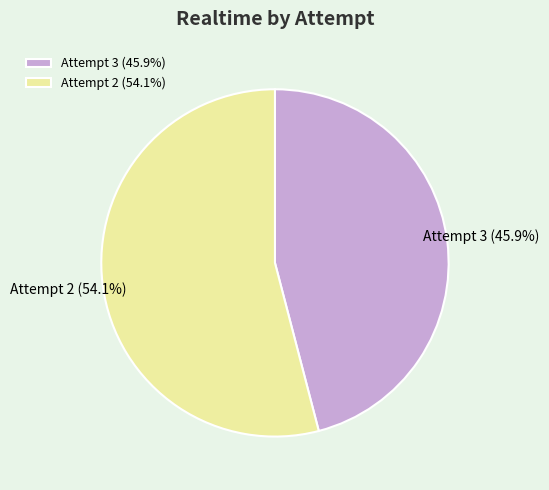

Rank the categories by value from lowest to highest.

Attempt 3, Attempt 2